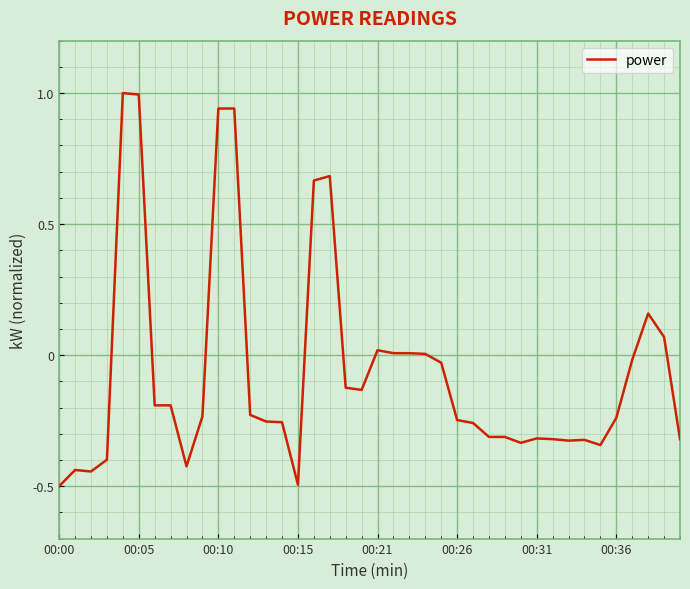

What is the greatest value displayed?

1.0